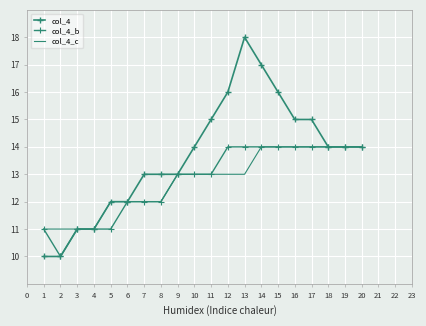

In col_4, how many points are higher than both neighbors (excluding endpoints)?

1